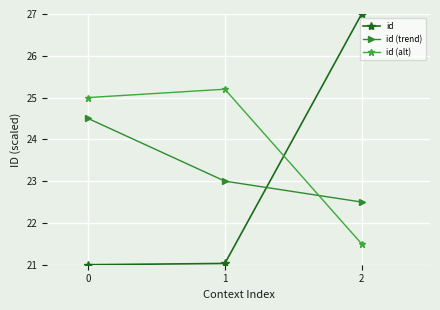

Which series has the largest range (max minus min)?

id